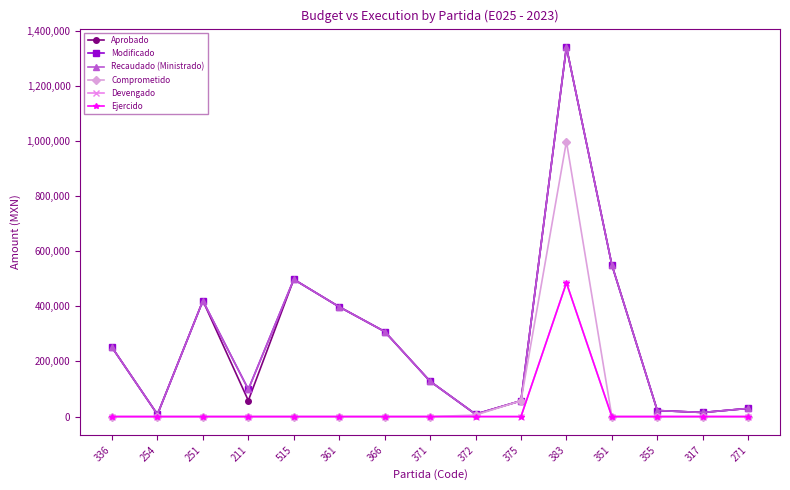

At how many categories does at least one series exceed 254052?

6